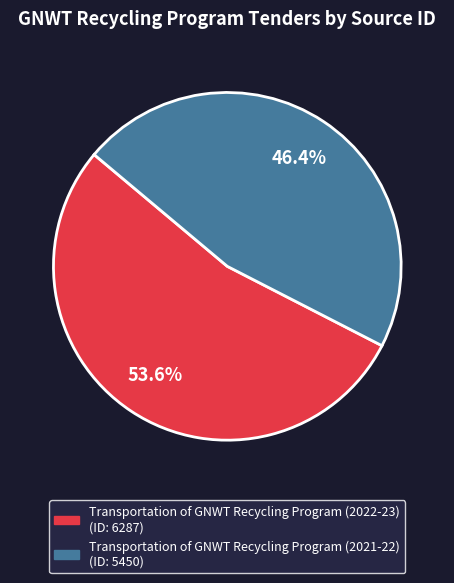

Is it true that Transportation of GNWT Recycling Program (2021-22) is 46% of the pie?

True